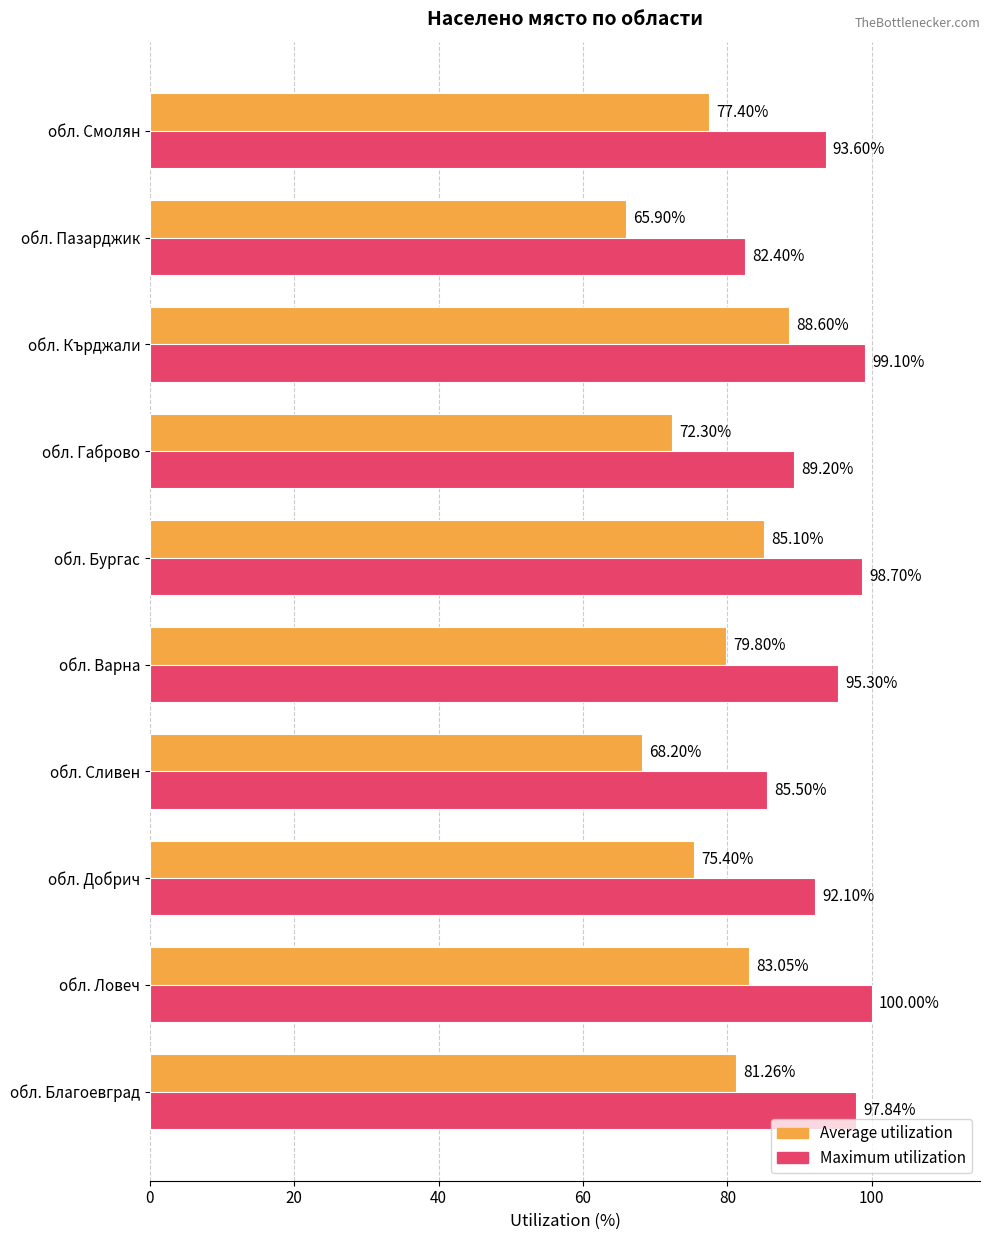

What is the smallest value displayed?

65.9